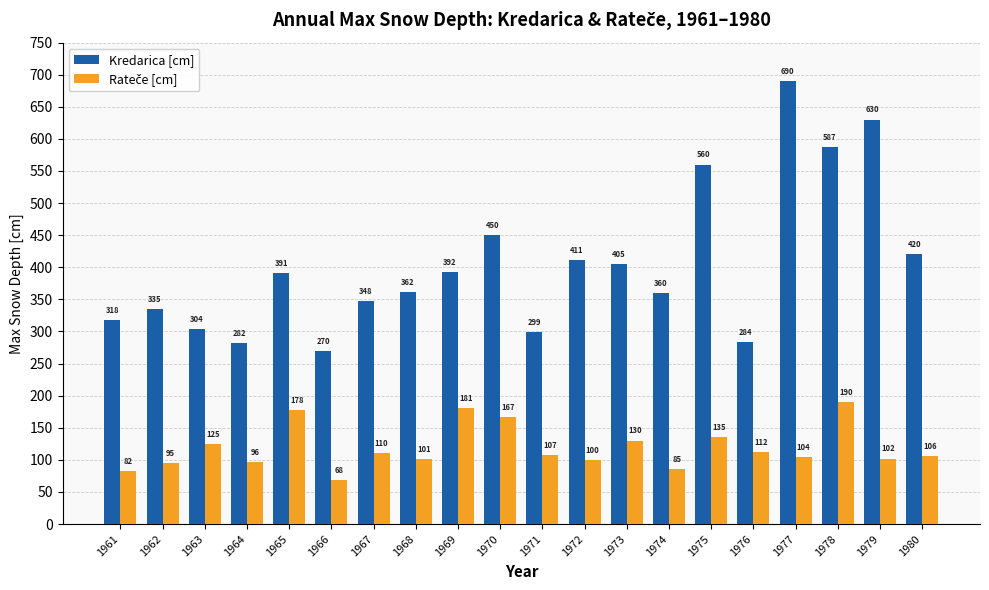

Which series has the widest spread of values?

Kredarica [cm]